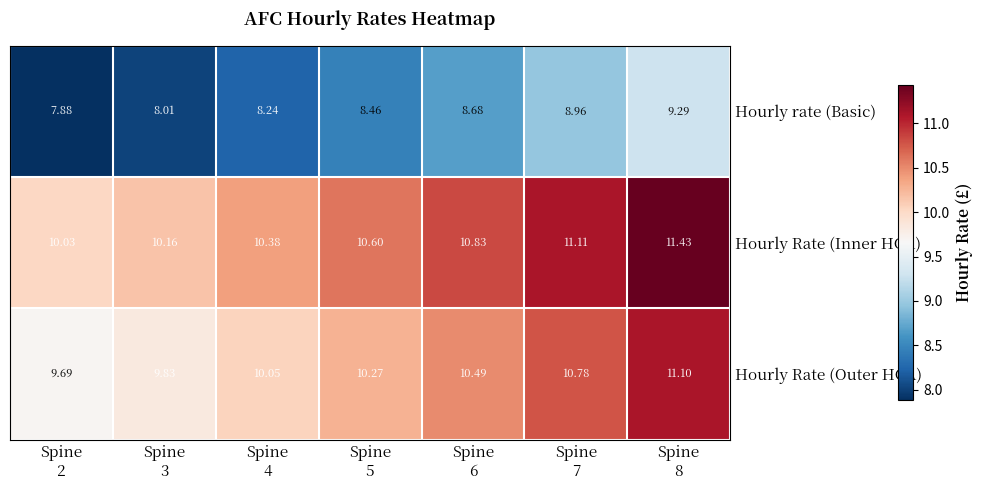

List the series in order of their peak value, highest first.

Hourly Rate (Inner HCA), Hourly Rate (Outer HCA), Hourly rate (Basic)